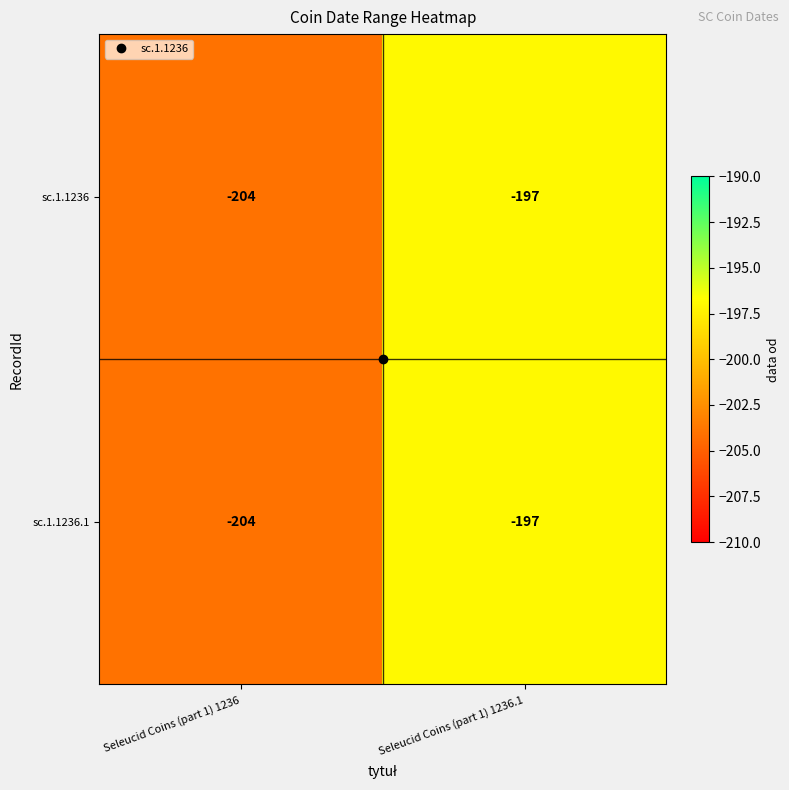

At which category is the sum across all series the highest?

Seleucid Coins (part 1) 1236.1